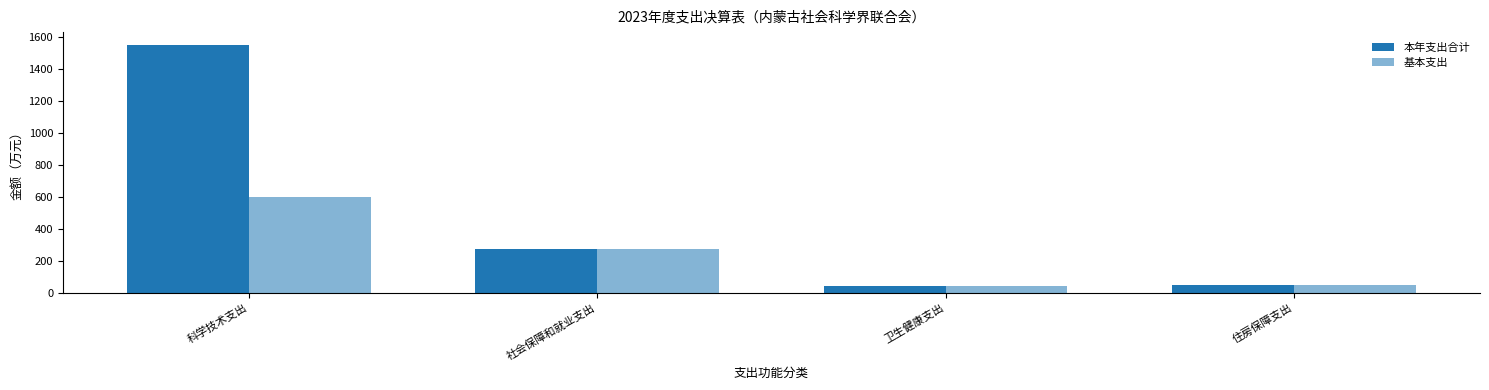

Does the chart contain stacked bars?

No